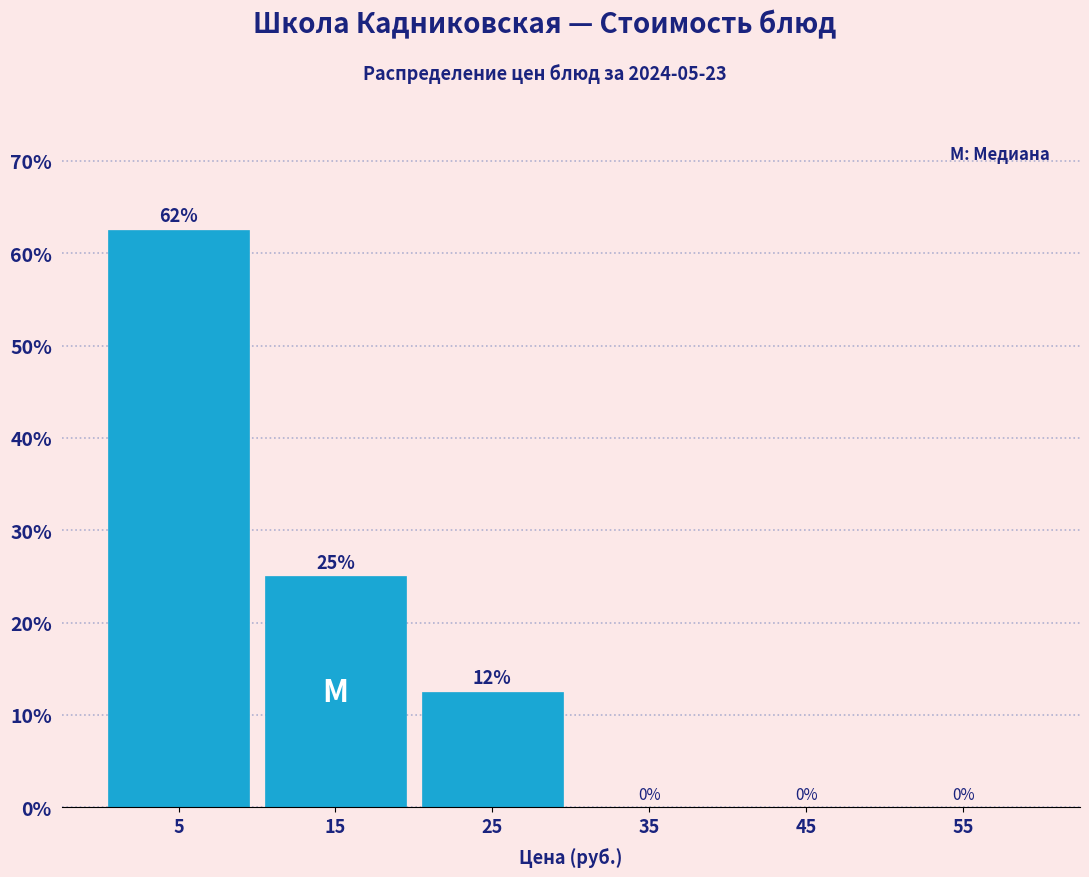

Over which range of the x-axis is the bar tallest?

0 to 10